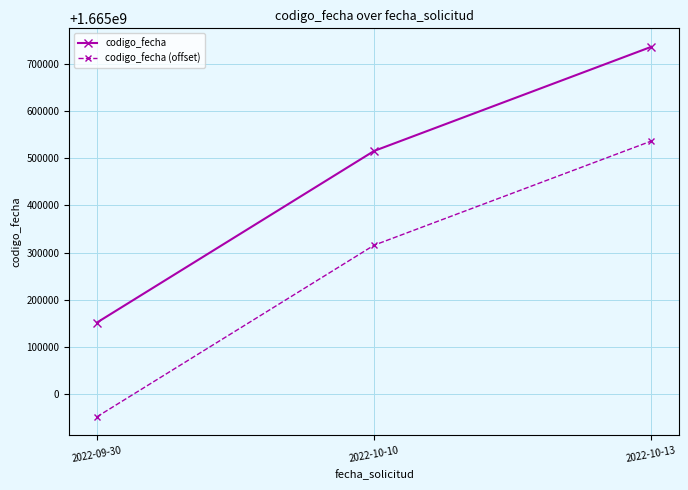

What is the minimum value shown in the chart?

1664951403